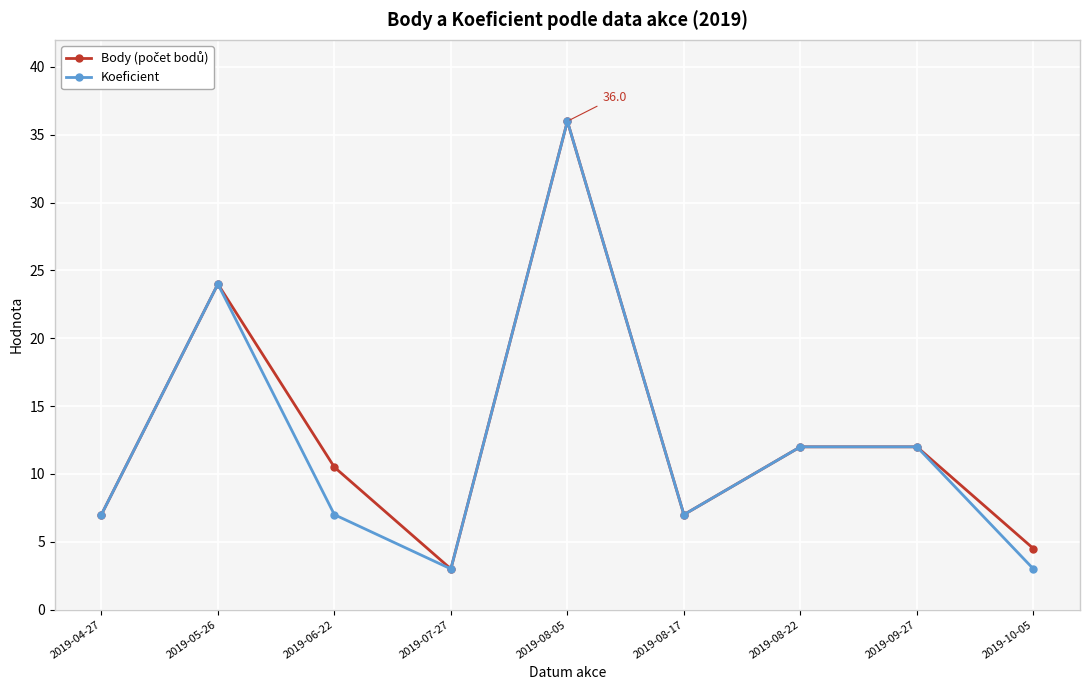

What is the label of the 6th point from the left?

2019-08-17